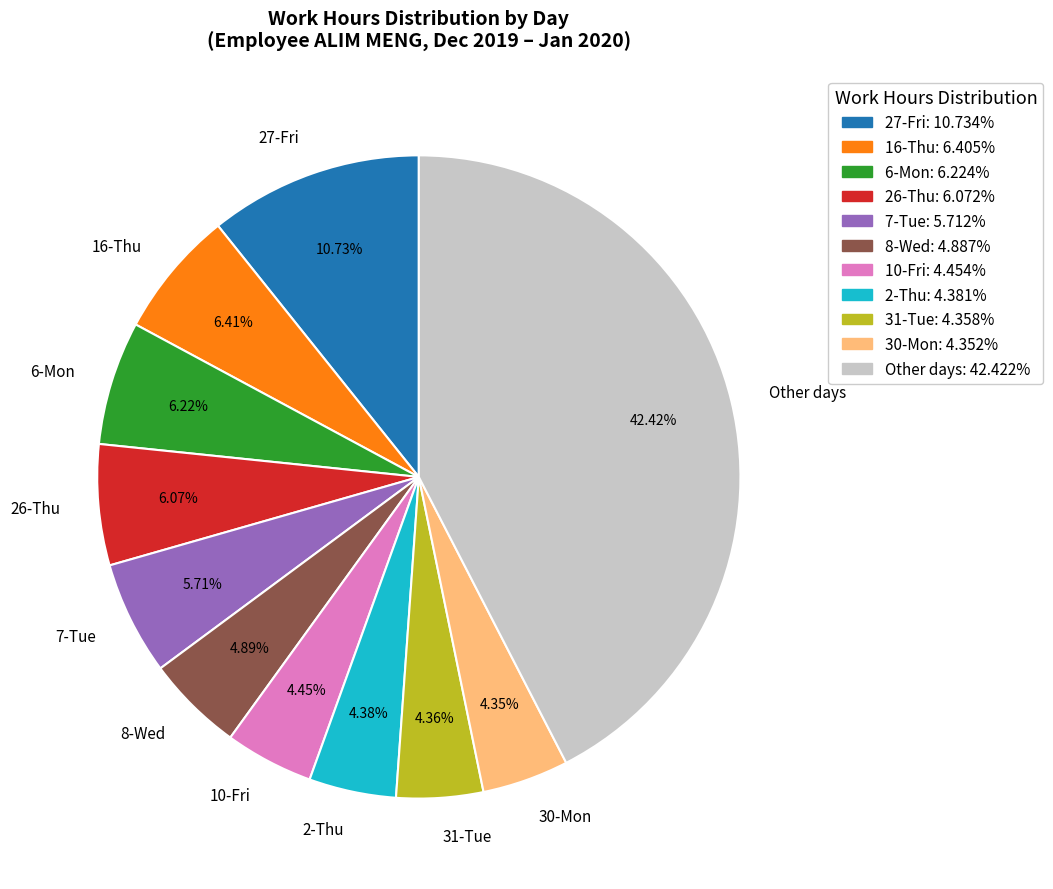

Do 16-Thu and 26-Thu together represent more than half of the pie?

No